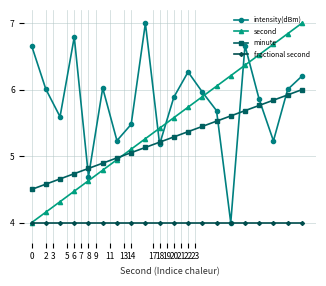

What is the value of the second point at the 16th from the left?

6.4